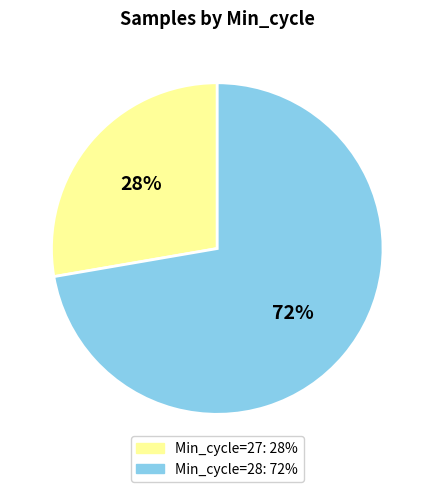

To the nearest percent, what is the average slice percentage?

50%